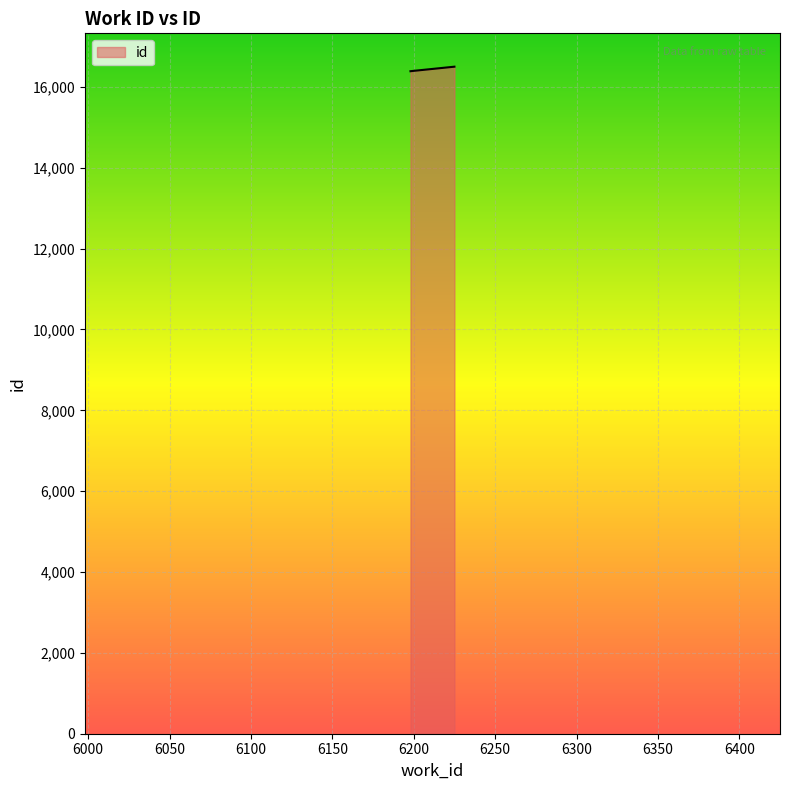

What is the sum of all values?

49285